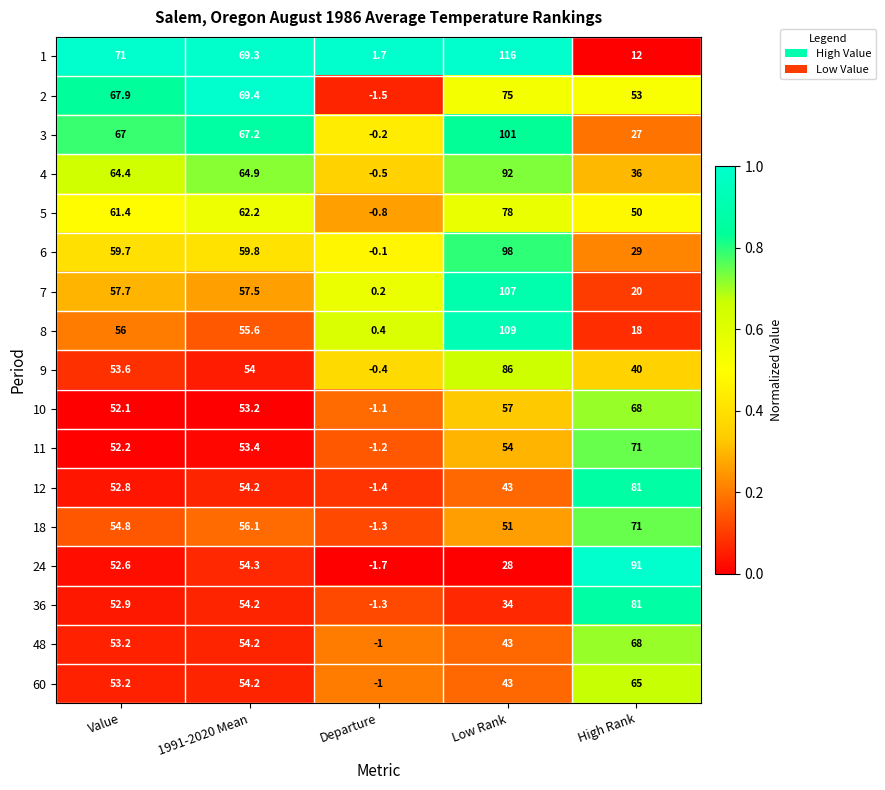

What is the lowest value of the 2 series?

-1.5